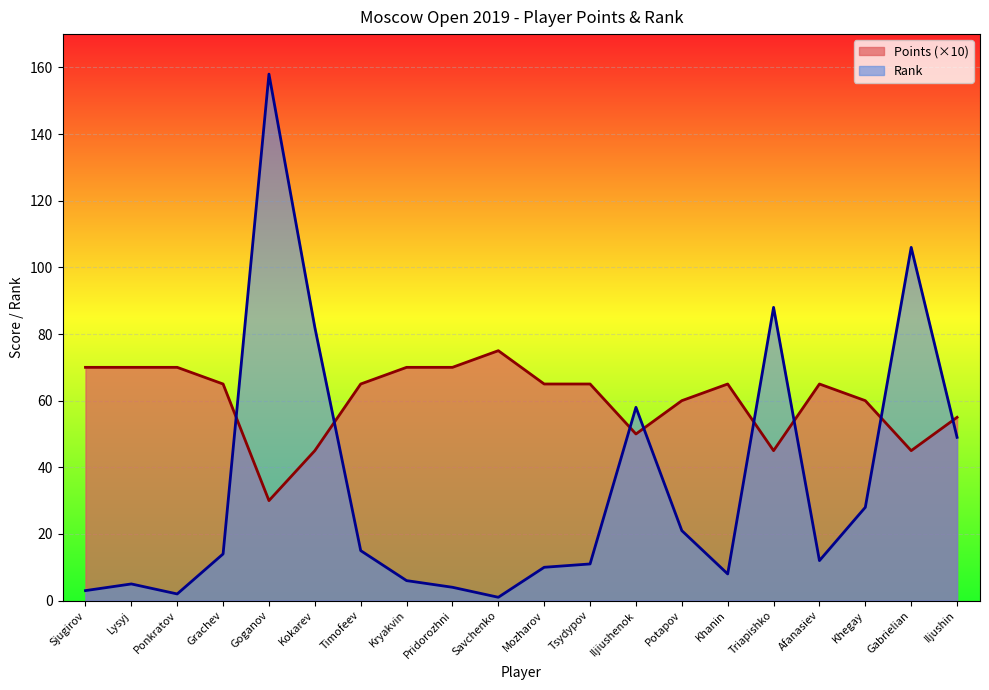

How many categories are shown in the chart?

20